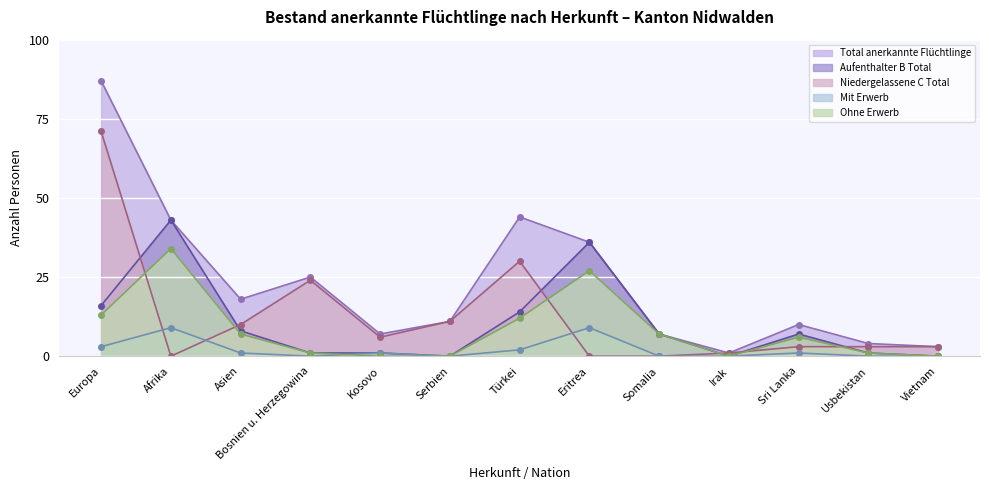

Reading left to right, extract all data points from this chart.

Total anerkannte Flüchtlinge: 87	43	18	25	7	11	44	36	7	1	10	4	3
Aufenthalter B Total: 16	43	8	1	1	0	14	36	7	0	7	1	0
Niedergelassene C Total: 71	0	10	24	6	11	30	0	0	1	3	3	3
Mit Erwerb: 3	9	1	0	1	0	2	9	0	0	1	0	0
Ohne Erwerb: 13	34	7	1	0	0	12	27	7	0	6	1	0